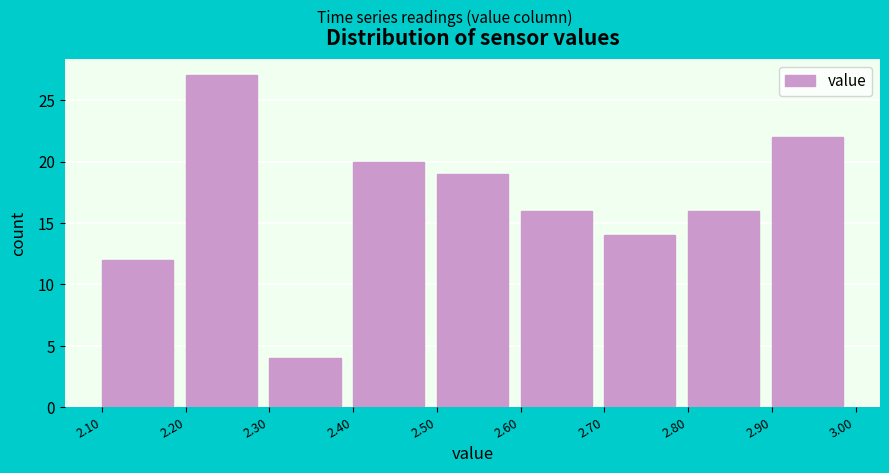

Which range on the x-axis has the tallest bar?

2.20 to 2.30